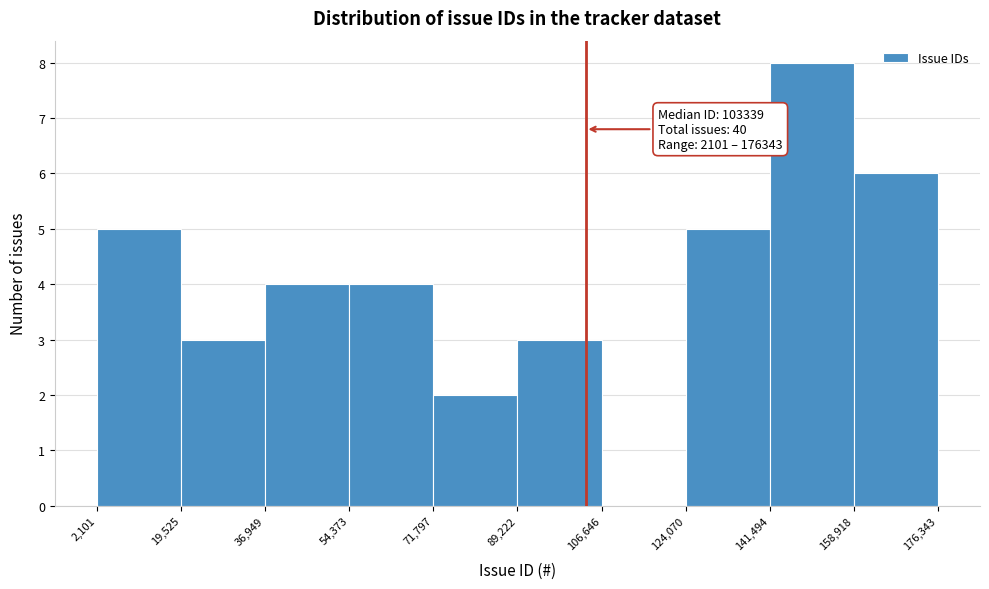

Which range on the x-axis has the tallest bar?

141,494 to 158,918